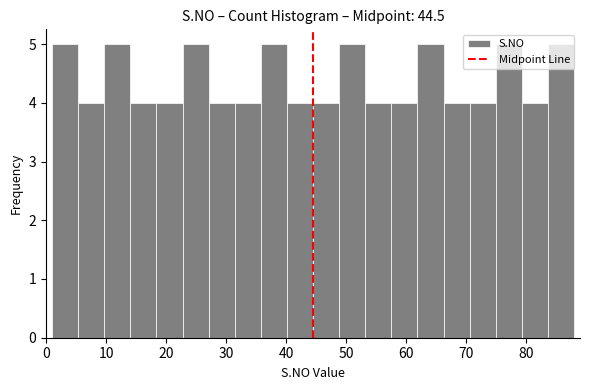

Reading left to right, list every bar in this chart as the range it spans on the x-axis followed by its height. Neither the bar edges nor the heights are printed on the chart, so give them approximately, as read against the axes.

1 to 5: 5
5 to 10: 4
10 to 14: 5
14 to 18: 4
18 to 23: 4
23 to 27: 5
27 to 31: 4
31 to 36: 4
36 to 40: 5
40 to 45: 4
45 to 49: 4
49 to 53: 5
53 to 58: 4
58 to 62: 4
62 to 66: 5
66 to 71: 4
71 to 75: 4
75 to 79: 5
79 to 84: 4
84 to 88: 5